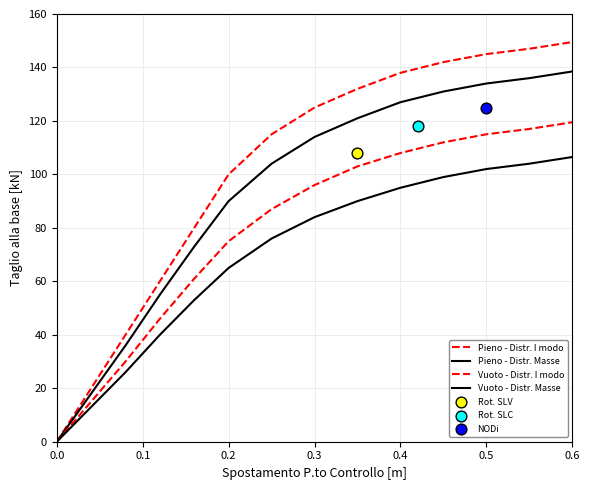

Which series reaches the maximum Y coordinate?

Pieno - Distr. I modo